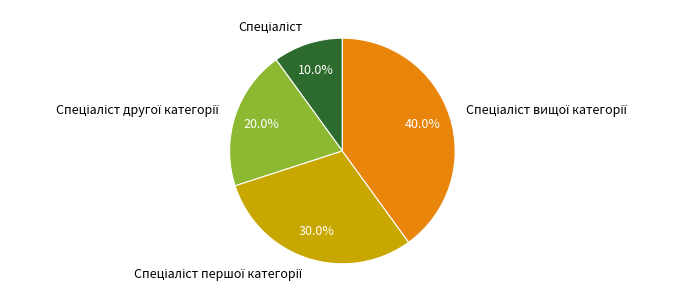

How many slices are in this pie chart?

4